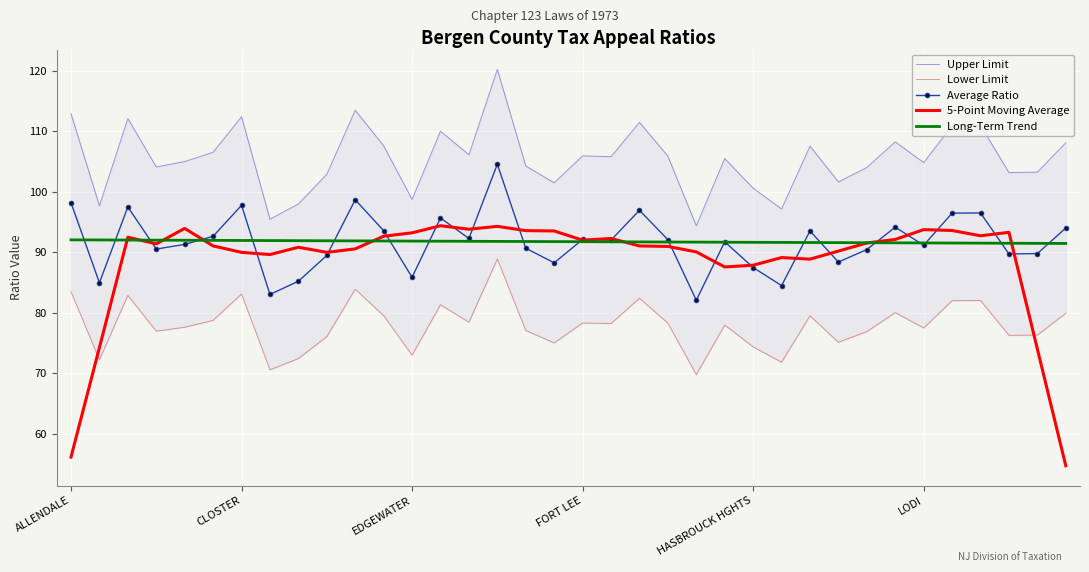

What is the total value across all series at 8?

438.4